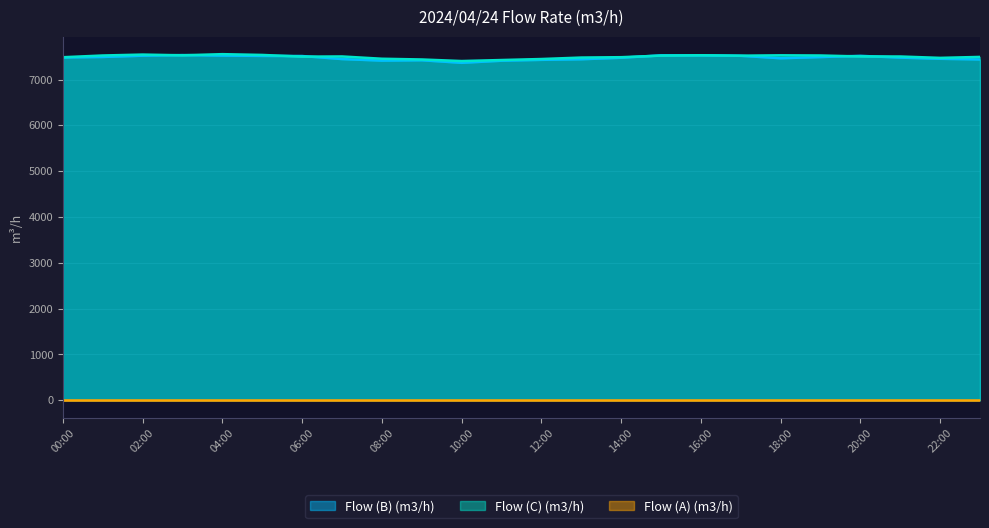

The value of Flow (C) (m3/h) at 08:00 is 13356. True or false?

False